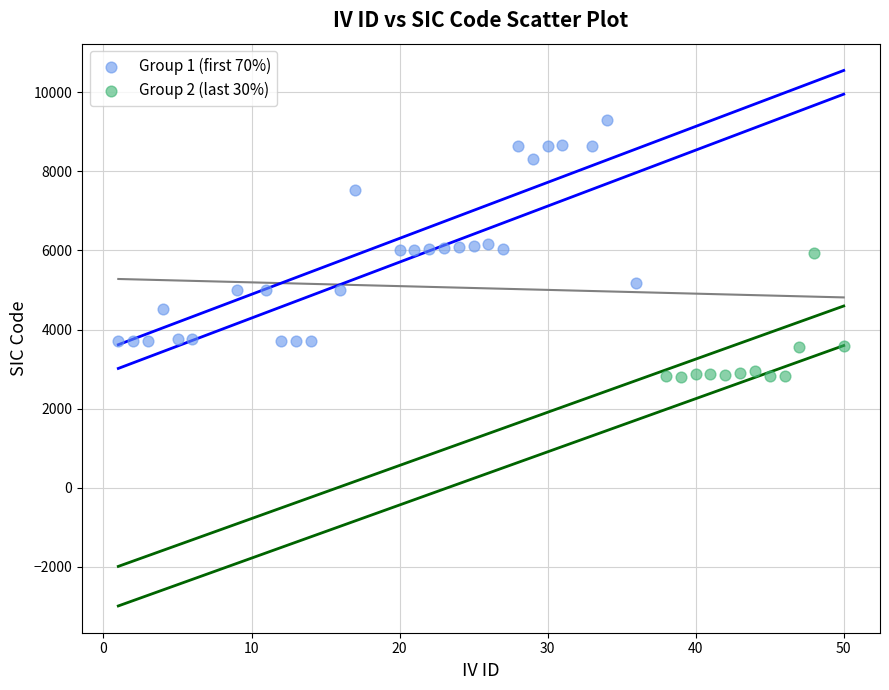

Which series reaches the maximum Y coordinate?

Group 1 (first 70%)